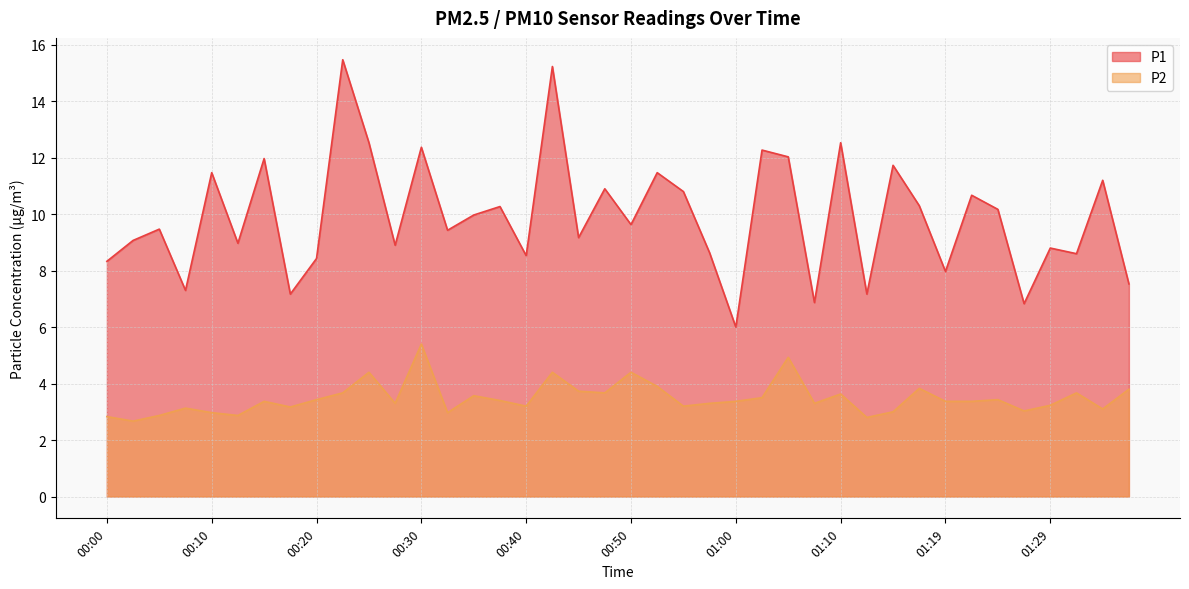

Reading left to right, what are all the values shown in this chart?

P1: 00:00=8.3	00:03=9.1	00:05=9.5	00:08=7.3	00:10=11.5	00:13=9.0	00:15=12.0	00:18=7.2	00:20=8.4	00:23=15.5	00:25=12.5	00:28=8.9	00:30=12.4	00:32=9.4	00:35=10.0	00:37=10.3	00:40=8.5	00:42=15.2	00:45=9.2	00:47=10.9	00:50=9.6	00:52=11.5	00:55=10.8	00:57=8.6	01:00=6.0	01:02=12.3	01:05=12.0	01:07=6.9	01:10=12.5	01:12=7.2	01:14=11.7	01:17=10.3	01:19=8.0	01:22=10.7	01:24=10.2	01:27=6.8	01:29=8.8	01:32=8.6	01:34=11.2	01:37=7.5
P2: 00:00=2.8	00:03=2.7	00:05=2.9	00:08=3.1	00:10=3.0	00:13=2.9	00:15=3.4	00:18=3.2	00:20=3.4	00:23=3.7	00:25=4.4	00:28=3.3	00:30=5.4	00:32=3.0	00:35=3.6	00:37=3.4	00:40=3.2	00:42=4.4	00:45=3.7	00:47=3.7	00:50=4.4	00:52=3.9	00:55=3.2	00:57=3.3	01:00=3.4	01:02=3.5	01:05=4.9	01:07=3.3	01:10=3.6	01:12=2.8	01:14=3.0	01:17=3.8	01:19=3.4	01:22=3.4	01:24=3.4	01:27=3.0	01:29=3.2	01:32=3.7	01:34=3.1	01:37=3.8